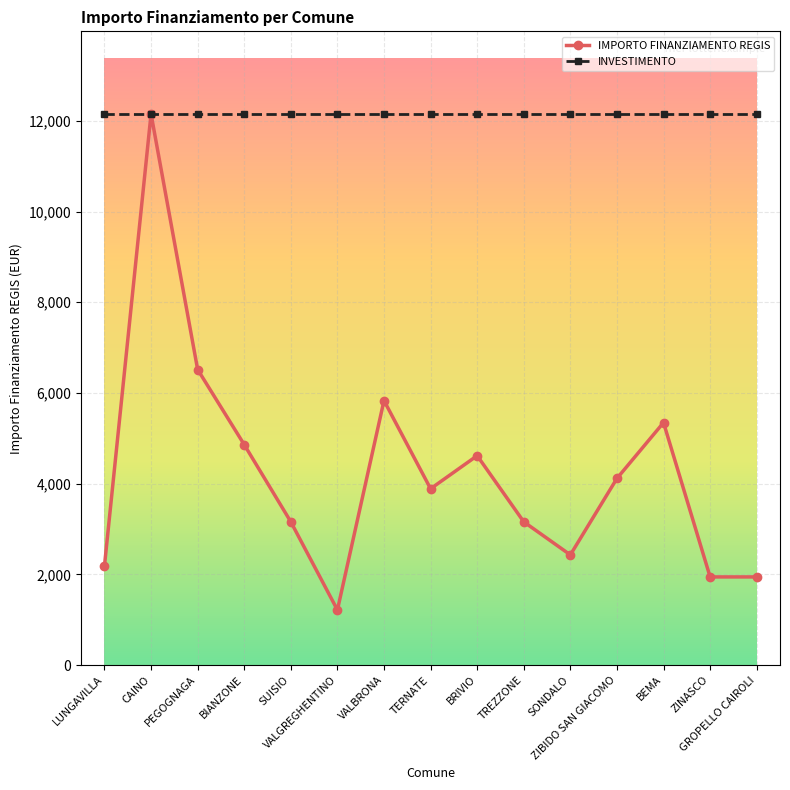

Which category has the lowest value across all series?

VALGREGHENTINO